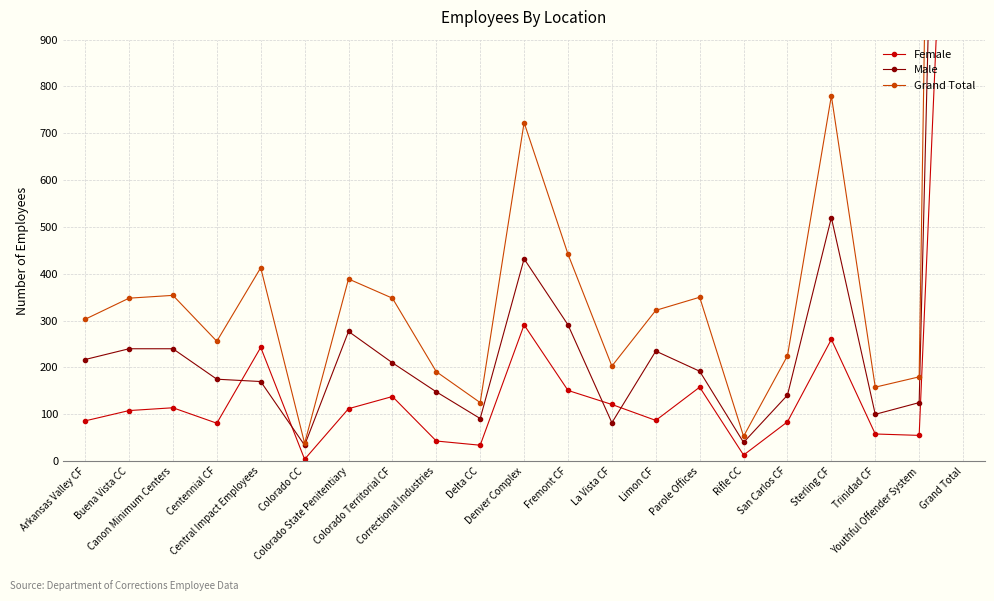

What is the difference between the highest and lowest values at Colorado State Penitentiary?

277